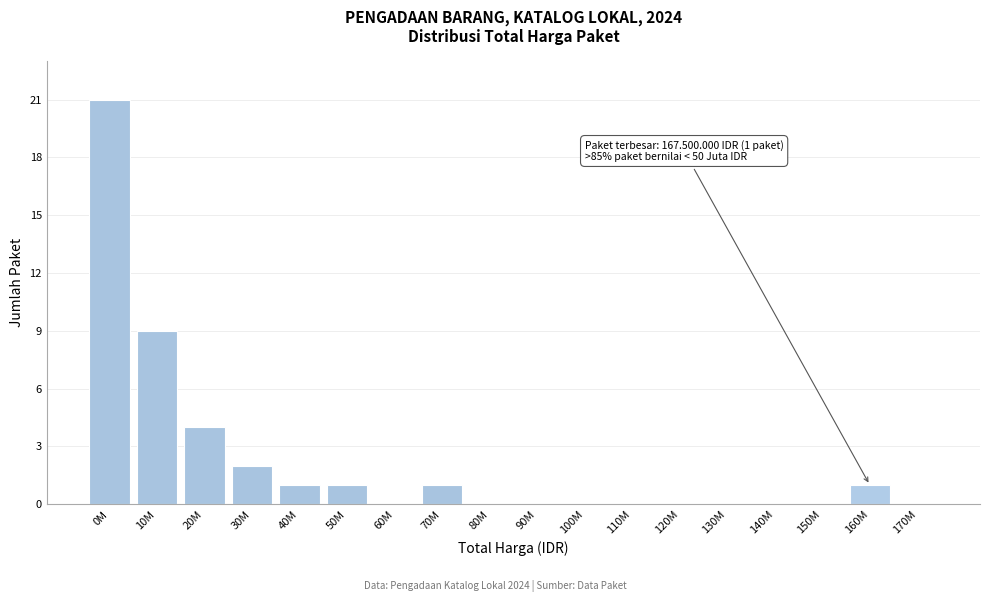

Reading left to right, extract all data points from this chart.

0M=21	10M=9	20M=4	30M=2	40M=1	50M=1	60M=0	70M=1	80M=0	90M=0	100M=0	110M=0	120M=0	130M=0	140M=0	150M=0	160M=1	170M=0